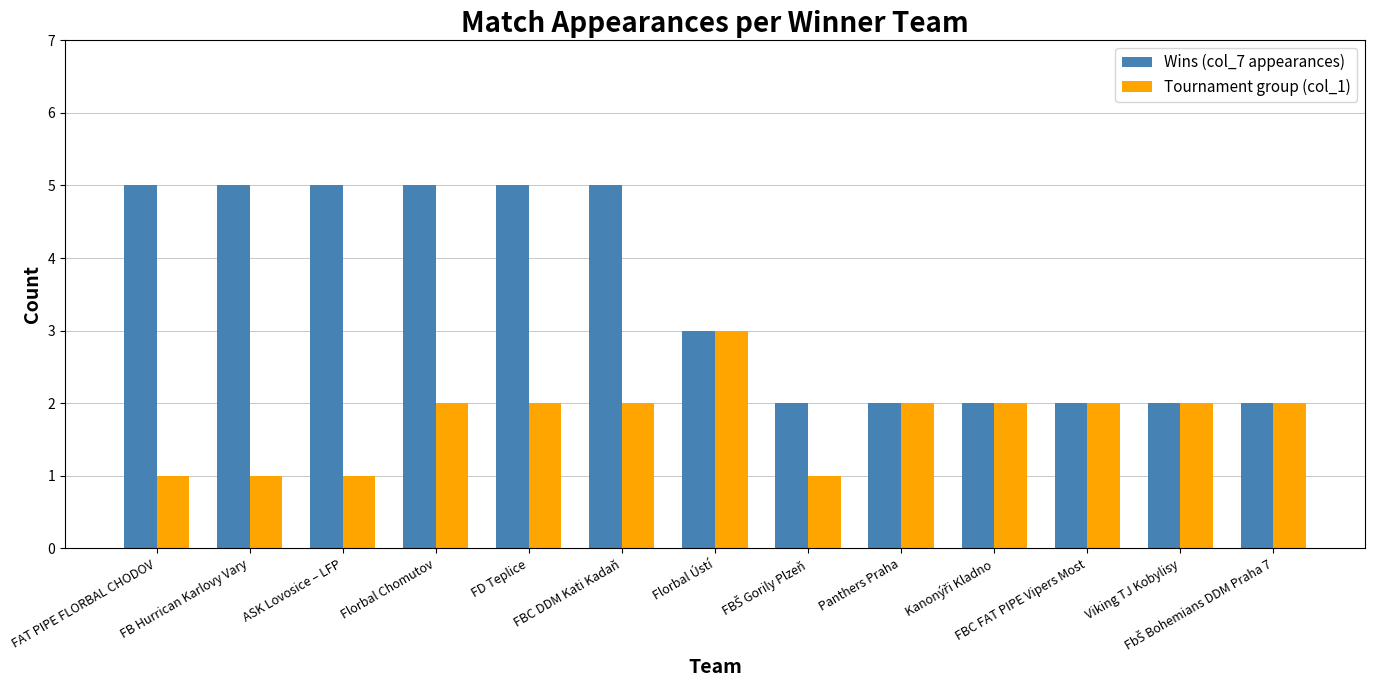

At which label does Tournament group (col_1) reach its peak?

Florbal Ústí